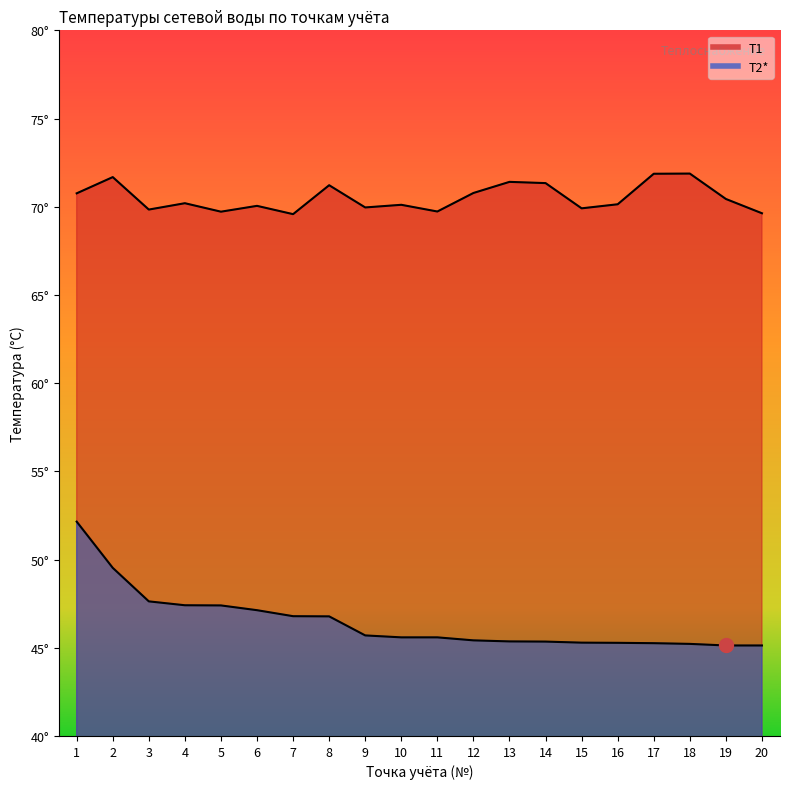

Reading left to right, what are all the values shown in this chart?

T1: 1=70.8	2=71.7	3=69.8	4=70.2	5=69.7	6=70.0	7=69.6	8=71.2	9=70.0	10=70.1	11=69.7	12=70.8	13=71.4	14=71.3	15=69.9	16=70.1	17=71.9	18=71.9	19=70.4	20=69.6
T2*: 1=52.1	2=49.5	3=47.6	4=47.4	5=47.4	6=47.1	7=46.8	8=46.8	9=45.7	10=45.6	11=45.6	12=45.4	13=45.4	14=45.4	15=45.3	16=45.3	17=45.3	18=45.2	19=45.1	20=45.1